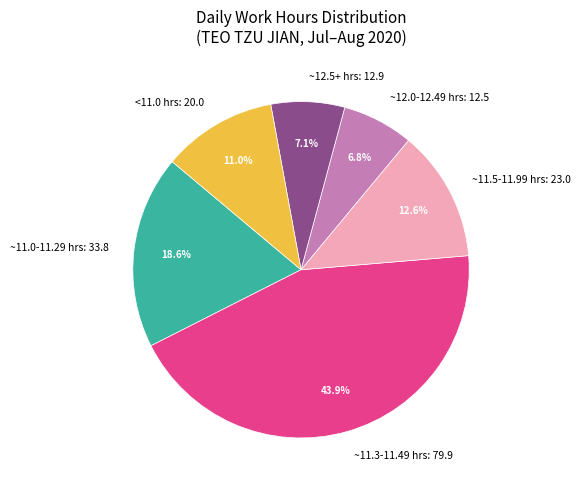

What is the ratio of the value at ~11.5-11.99 hrs: 23.0 to the value at ~11.0-11.29 hrs: 33.8?

0.7